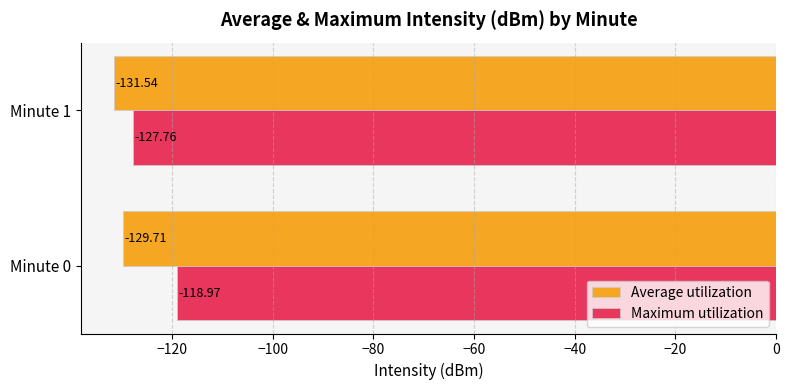

Is the value of Average utilization at Minute 0 greater than the value of Maximum utilization at Minute 1?

No